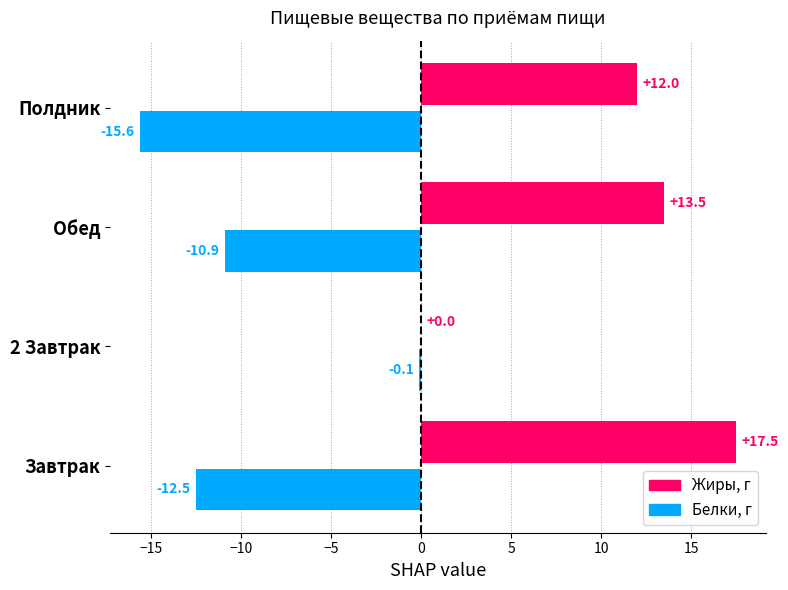

Which series has the largest total across all categories?

Жиры, г